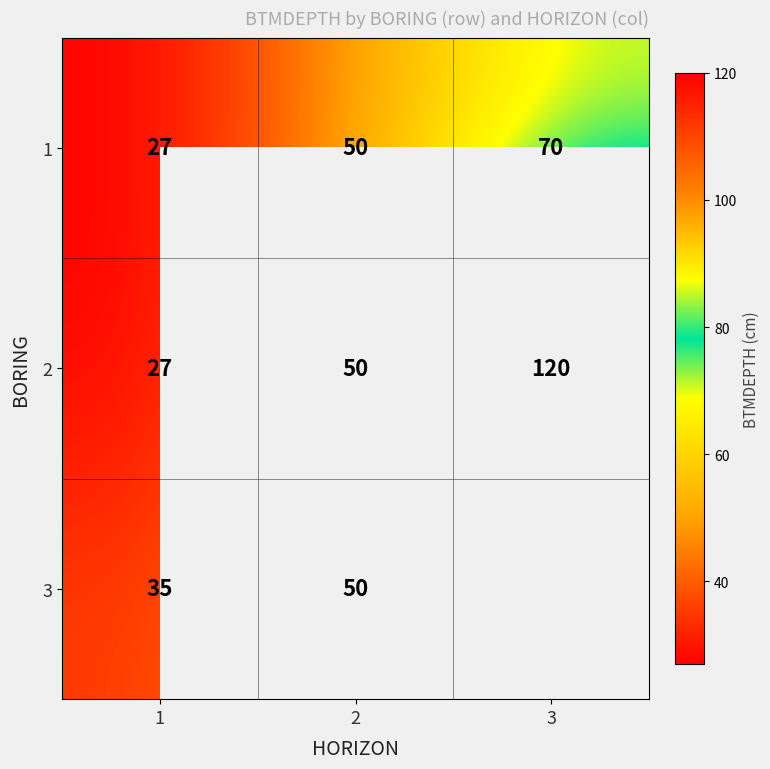

How many data points in 1 are less than 50?

1